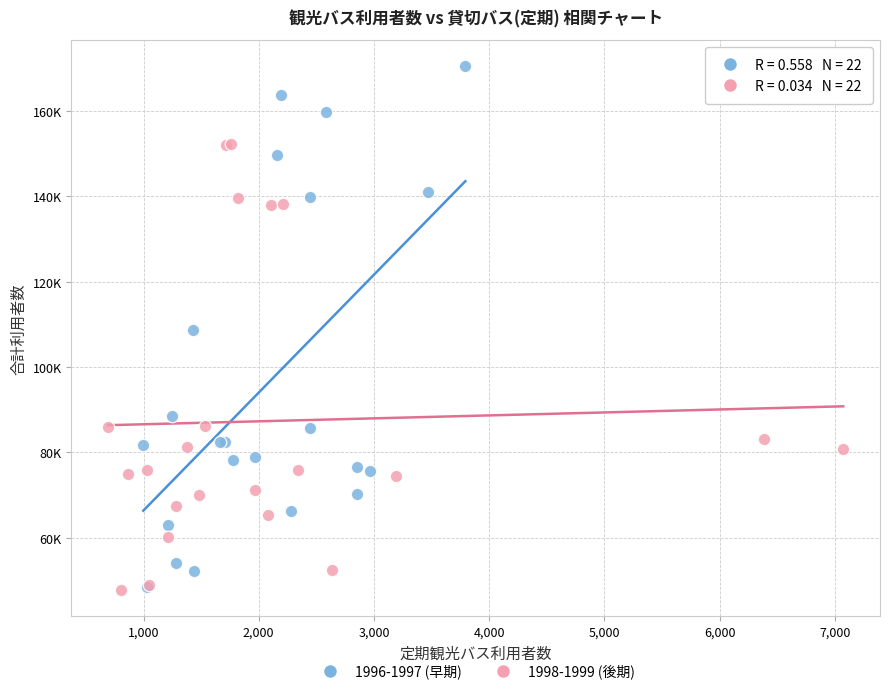

What are all the series names shown in the legend?

1996-1997 (早期), 1998-1999 (後期)